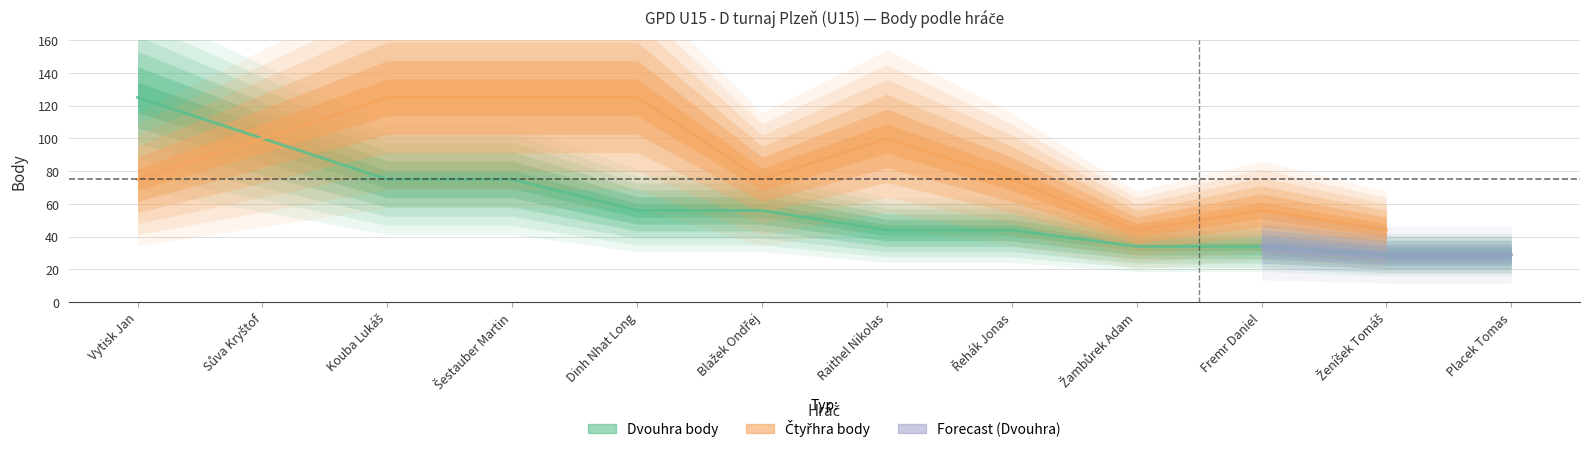

Reading left to right, what are all the values shown in this chart?

125	100	75	75	56	56	44	44	34	34	29	29